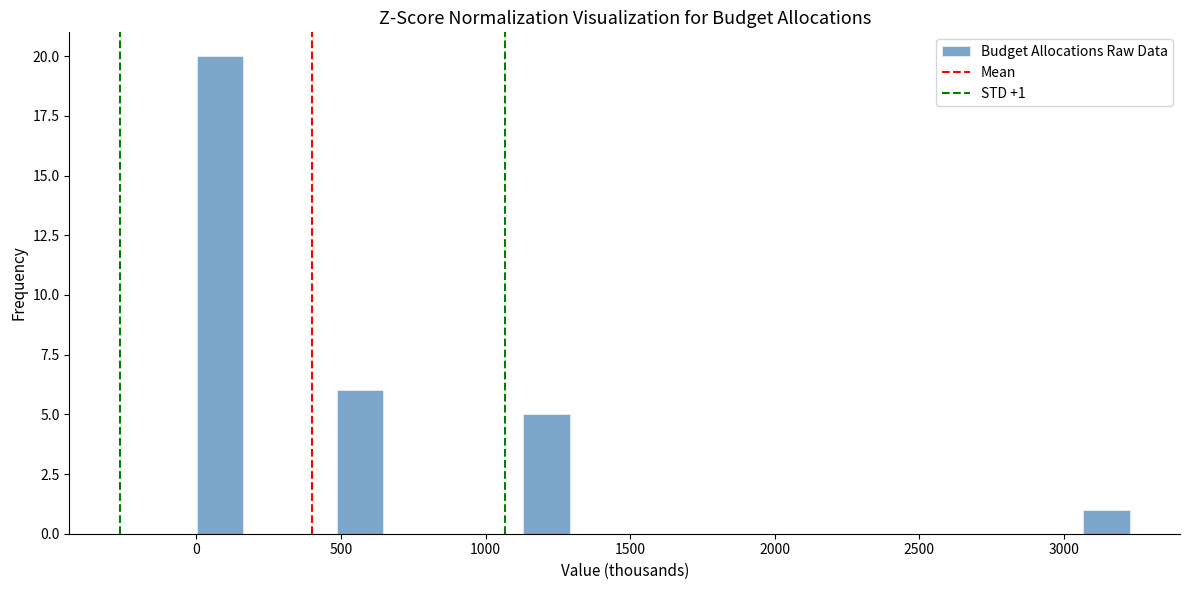

Read against the x-axis, roughly where is the centre of the tallest bar?

100